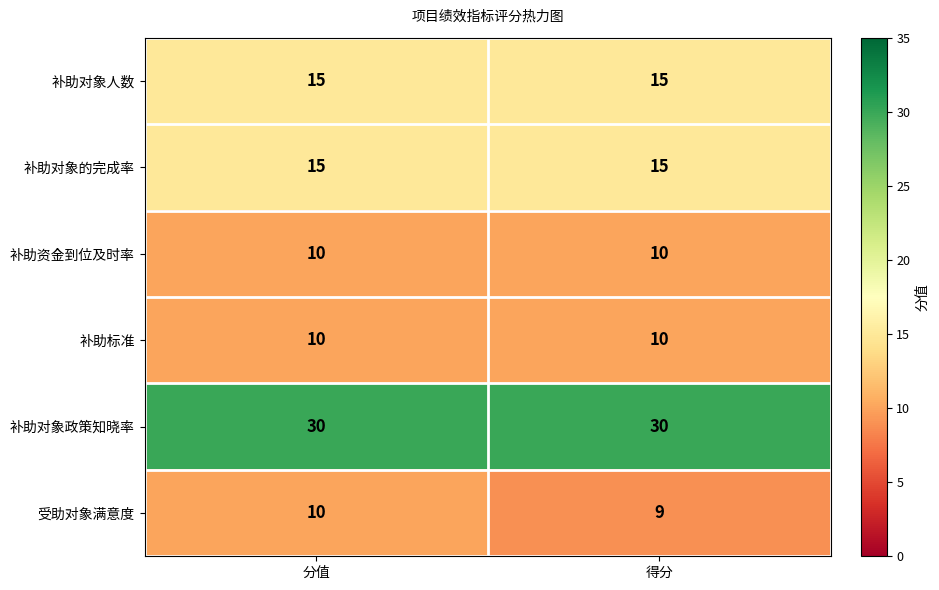

What is the greatest value displayed?

30